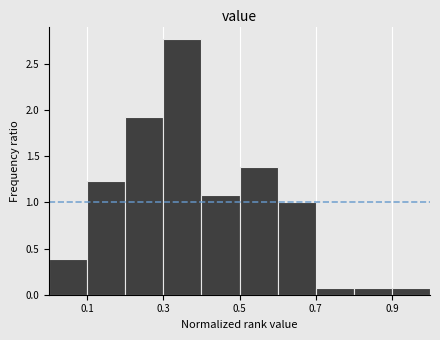

Which range on the x-axis has the tallest bar?

0.3 to 0.4